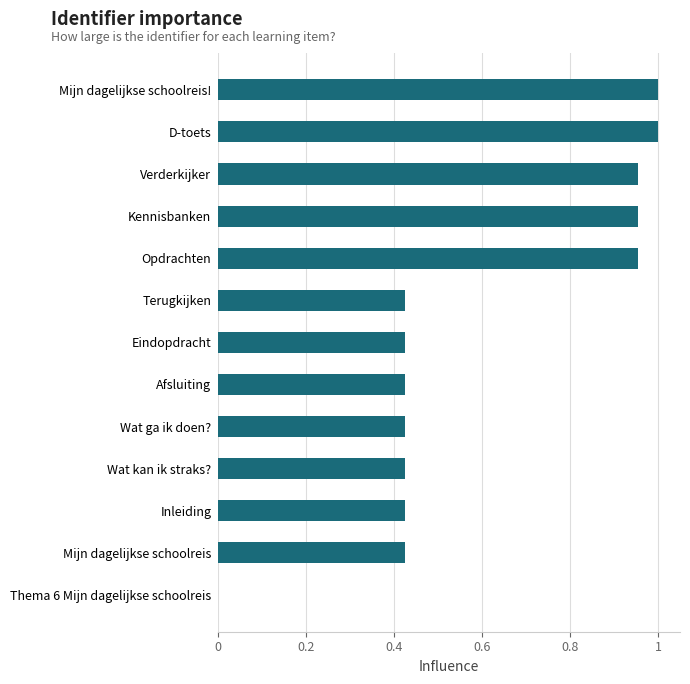

How many values are above zero?

12